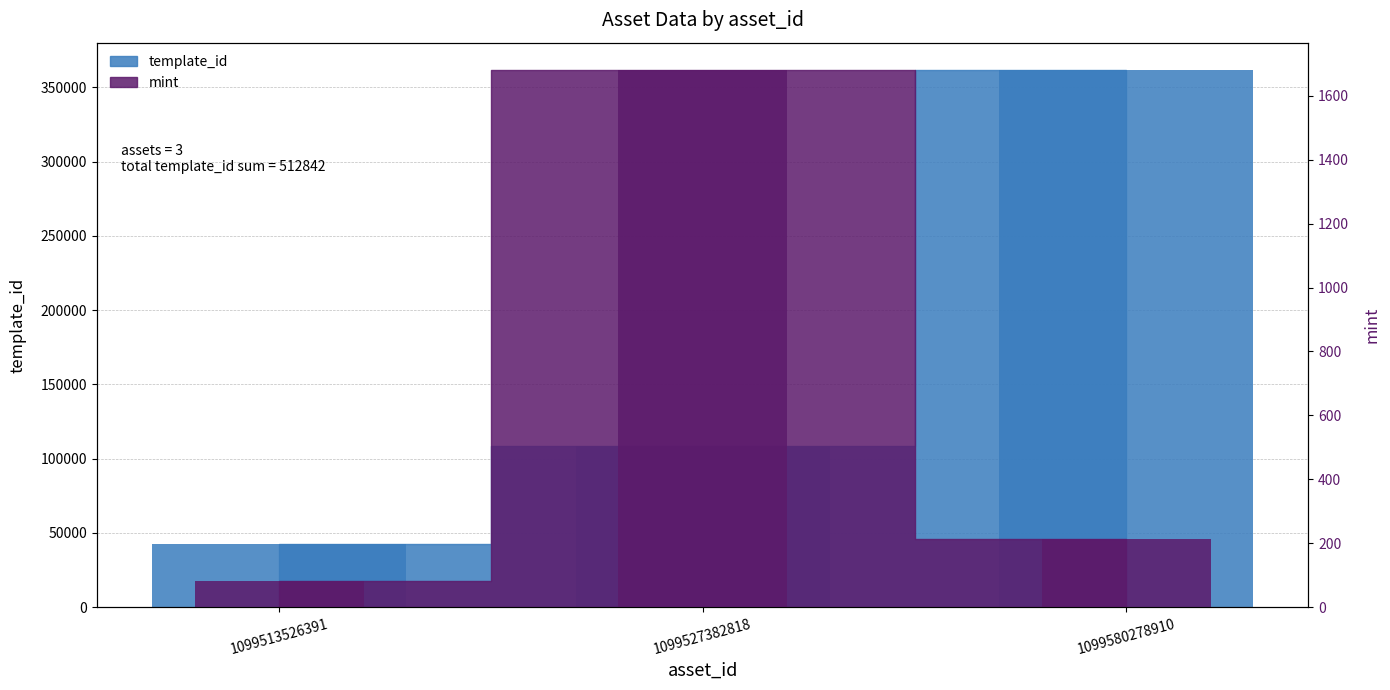

What are all the series names shown in the legend?

template_id, mint